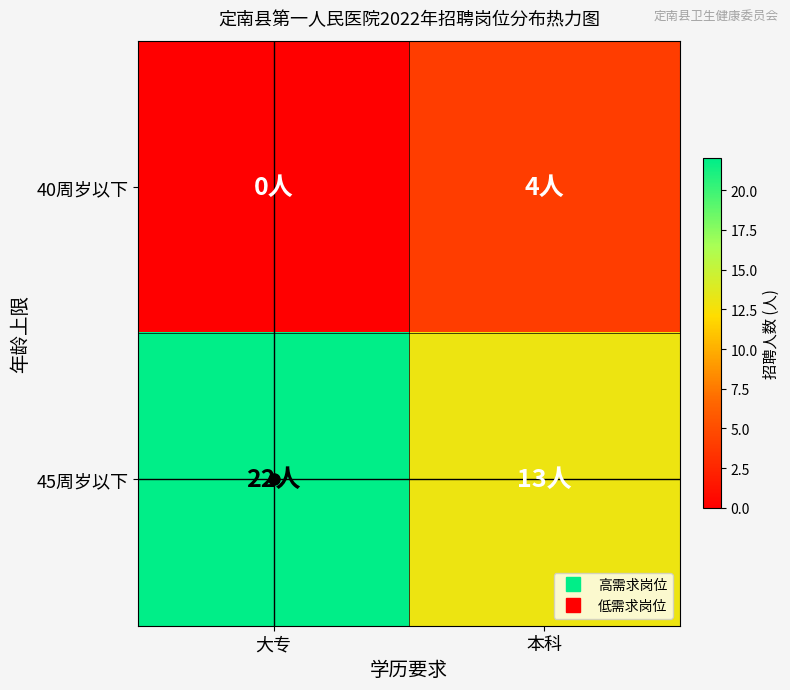

Reading left to right, extract all data points from this chart.

40周岁以下: 大专=0	本科=4
45周岁以下: 大专=22	本科=13